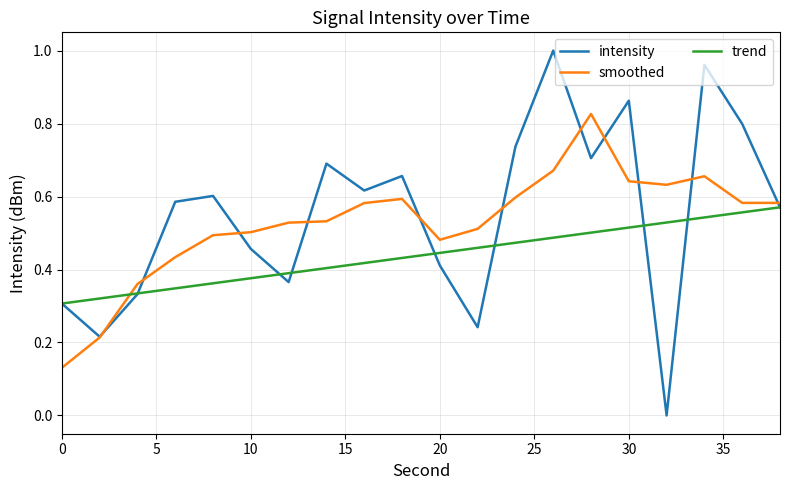

Which series has the largest total across all categories?

intensity